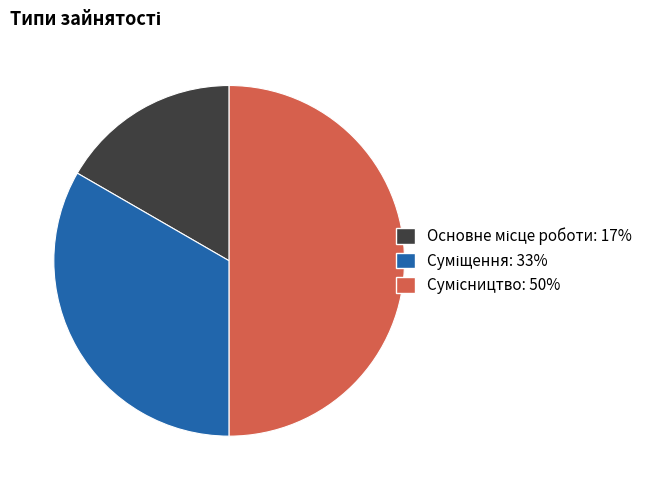

Approximately how many times larger is the value at Основне місце роботи compared to Сумісництво?

0.3